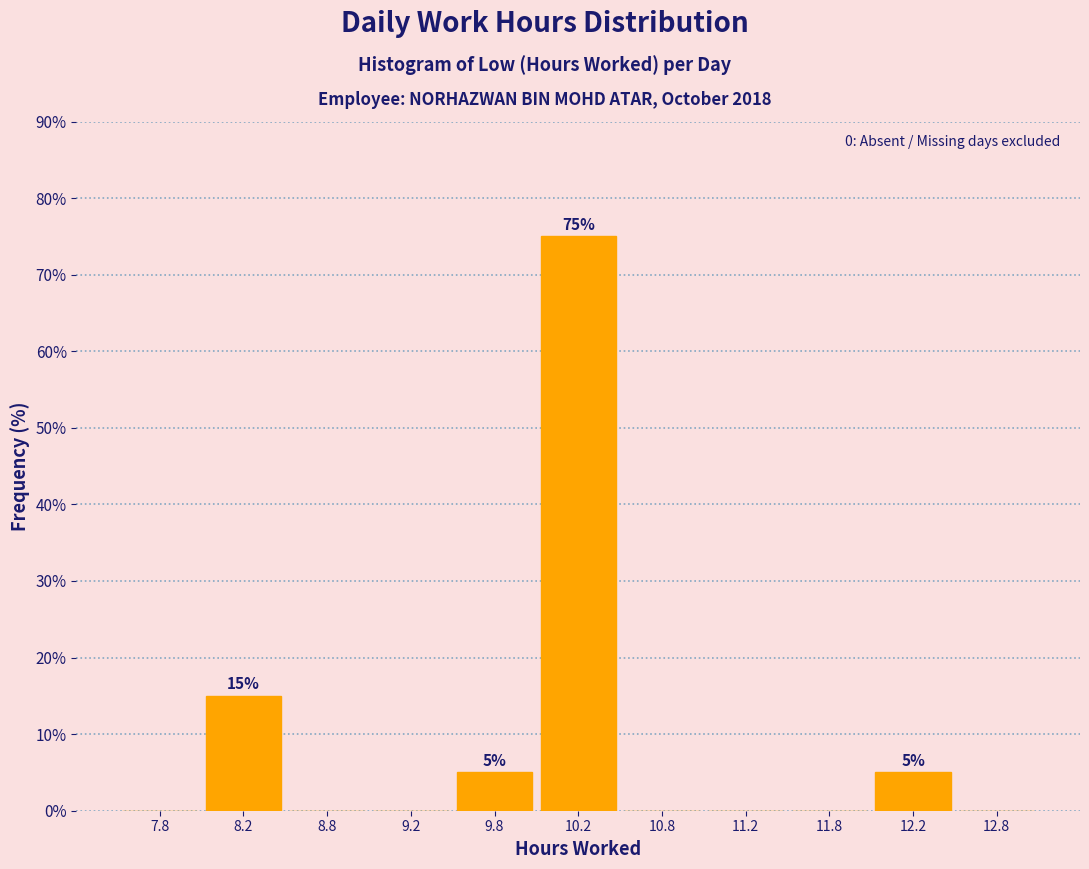

Over which range of the x-axis is the bar tallest?

10.0 to 10.5